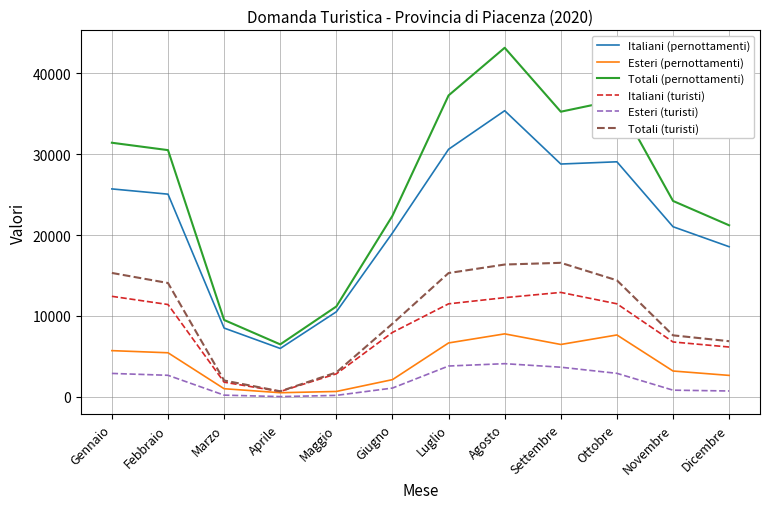

Which series has the widest spread of values?

Totali (pernottamenti)